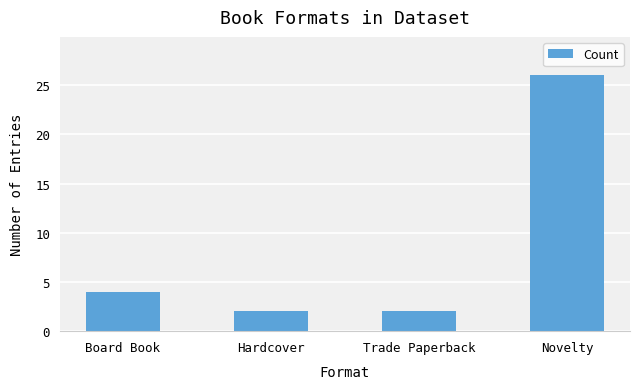

Where is the data nearest to the value 14?

Board Book